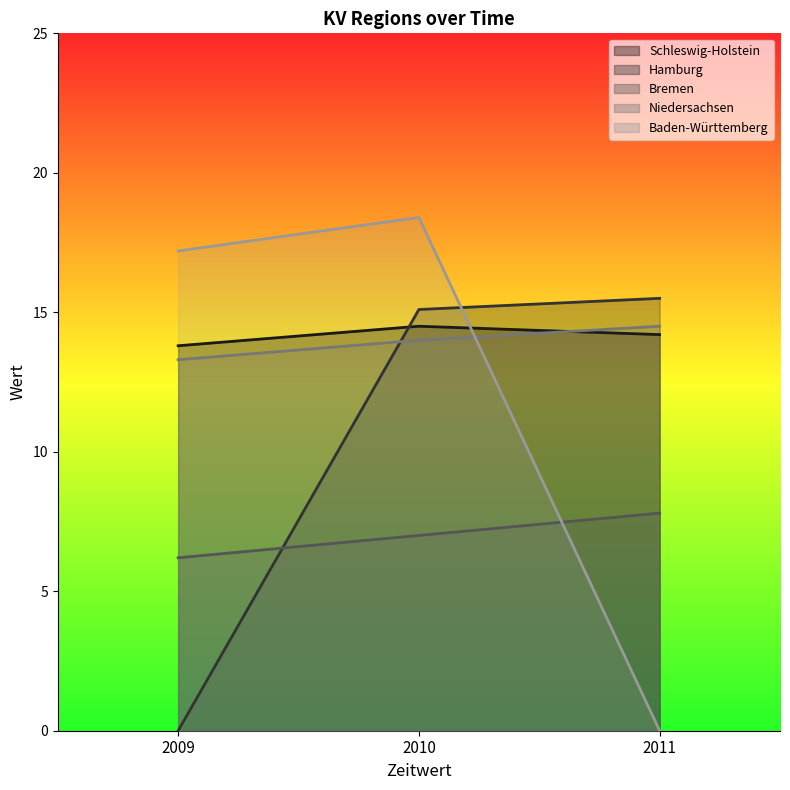

Reading left to right, extract all data points from this chart.

Schleswig-Holstein: 13.8	14.5	14.2
Hamburg: 0.0	15.1	15.5
Bremen: 6.2	7.0	7.8
Niedersachsen: 13.3	14.0	14.5
Baden-Württemberg: 17.2	18.4	0.0